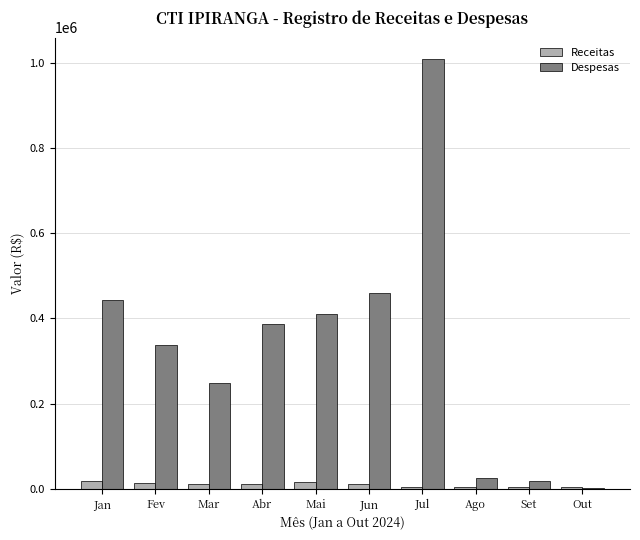

At which category is the sum across all series the highest?

Jul